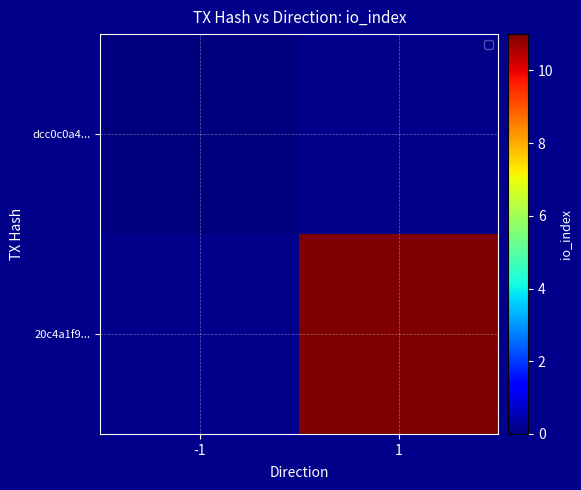

At how many categories does at least one series exceed 9?

1